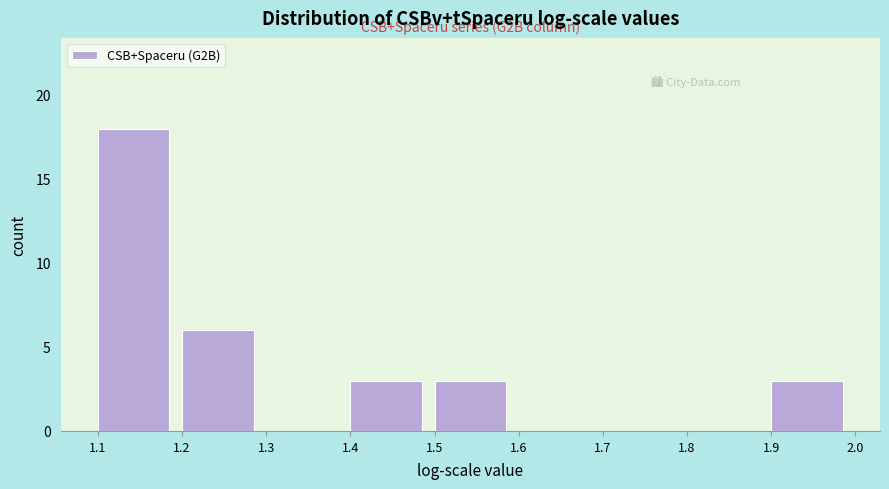

Over which range of the x-axis is the bar tallest?

1.1 to 1.2